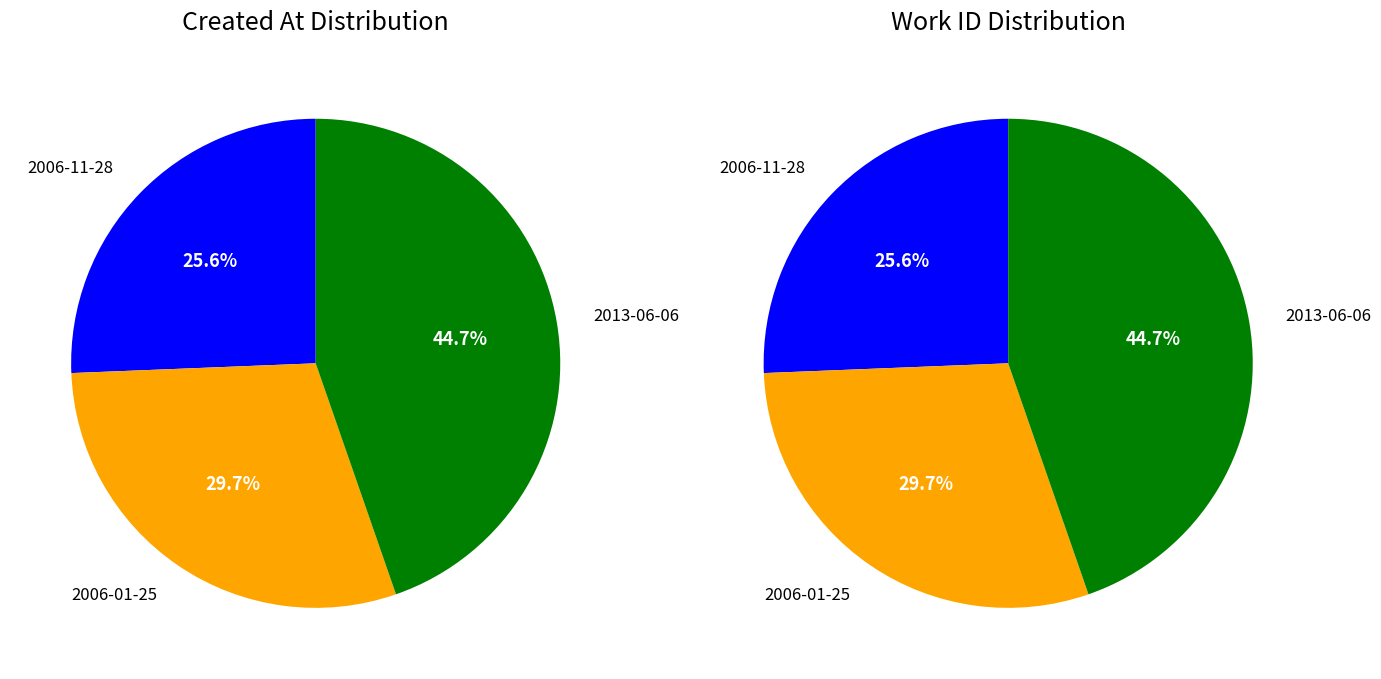

To the nearest percent, what portion does 2013-06-06 represent?

45%